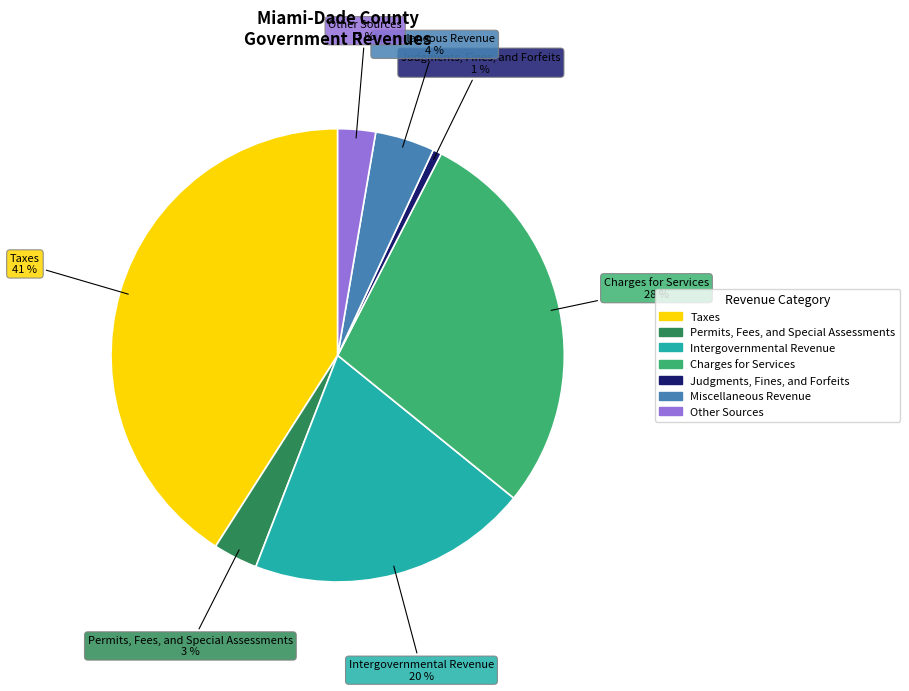

What is the largest slice in the pie chart?

Taxes